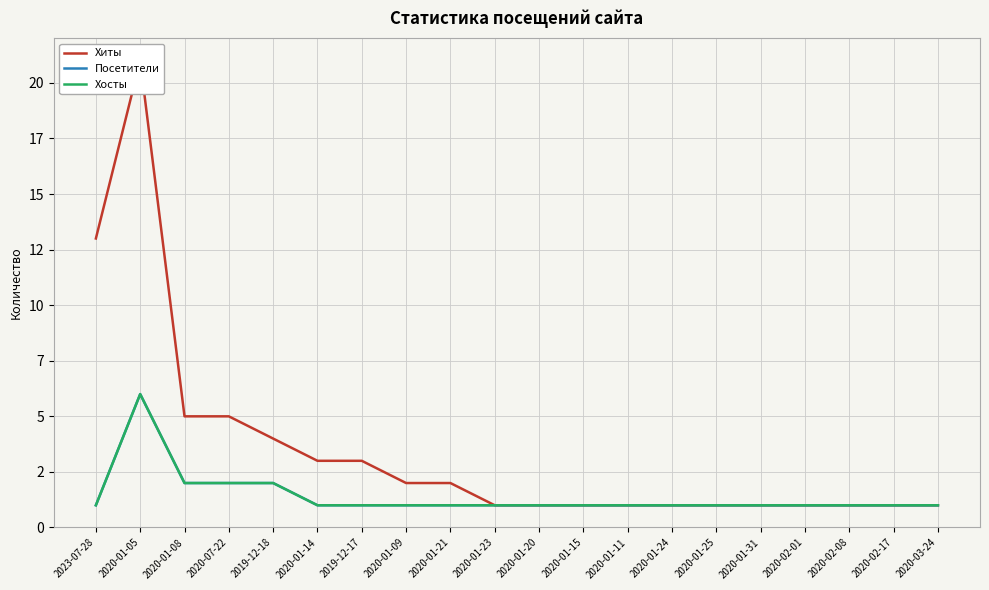

Reading left to right, transcribe all the data shown in this chart.

Хиты: 13	21	5	5	4	3	3	2	2	1	1	1	1	1	1	1	1	1	1	1
Посетители: 1	6	2	2	2	1	1	1	1	1	1	1	1	1	1	1	1	1	1	1
Хосты: 1	6	2	2	2	1	1	1	1	1	1	1	1	1	1	1	1	1	1	1